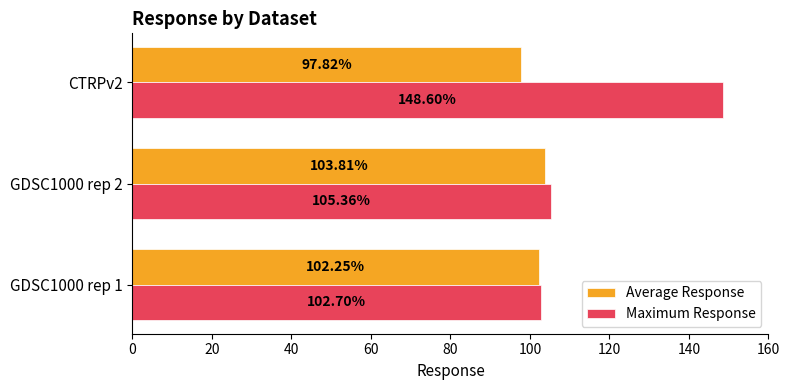

What is the average value of the Maximum Response series?

118.9